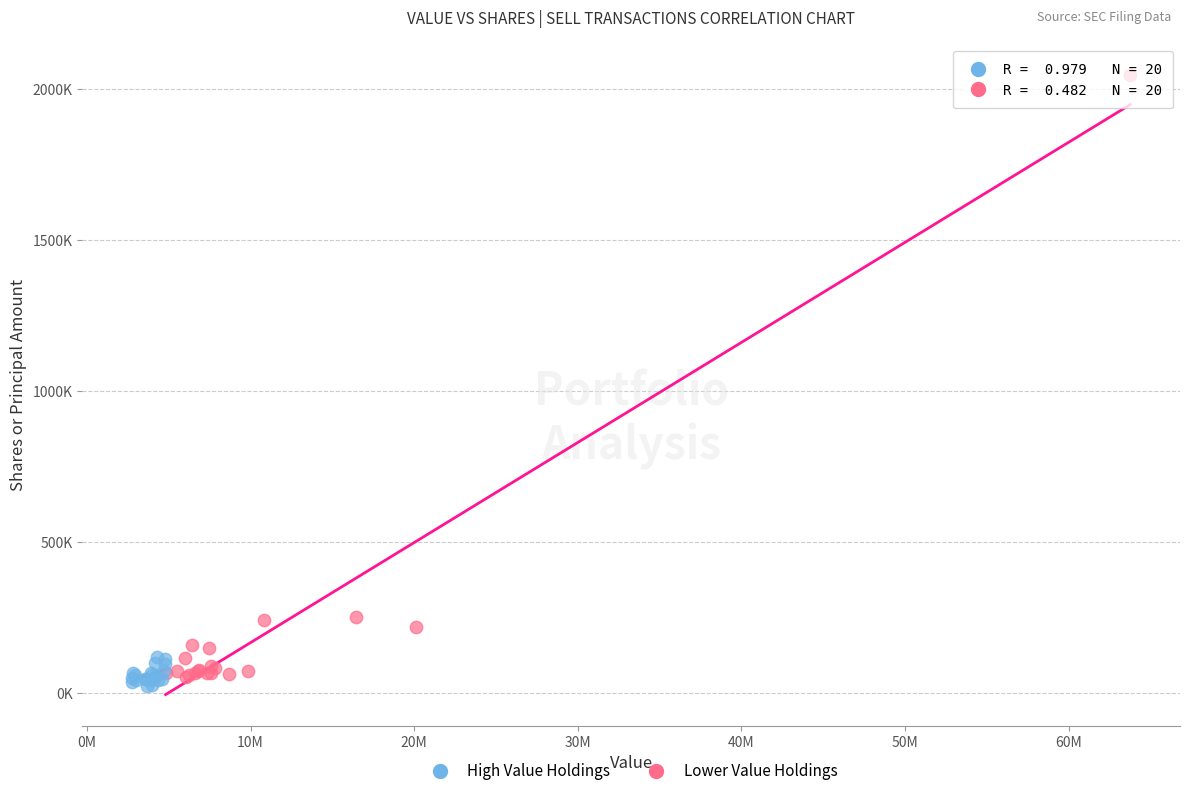

What are all the series names shown in the legend?

High Value Holdings, Lower Value Holdings